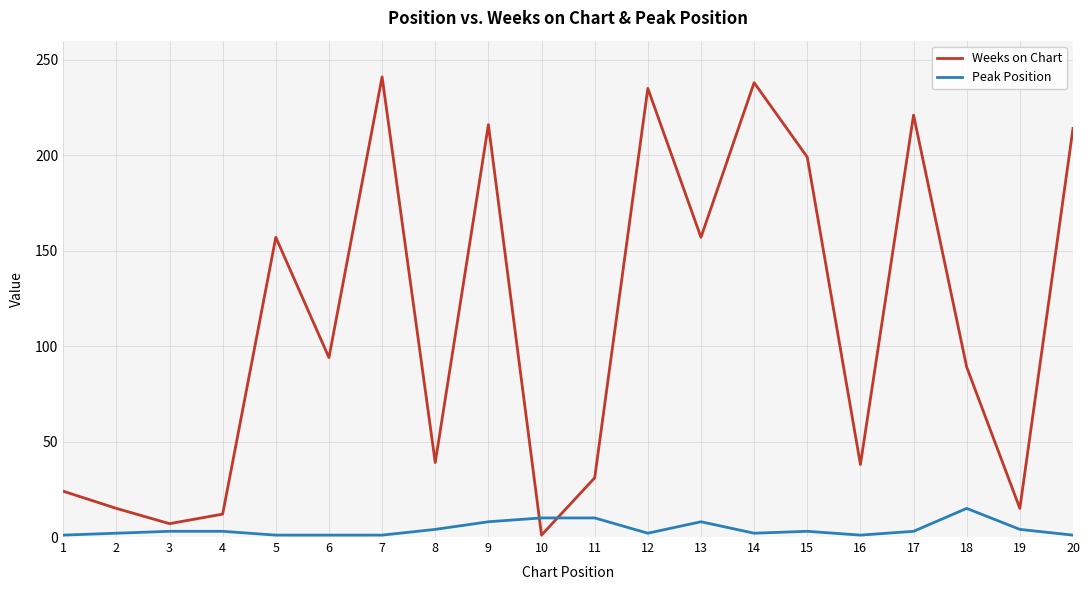

True or false: Weeks on Chart and Peak Position cross at least once.

True